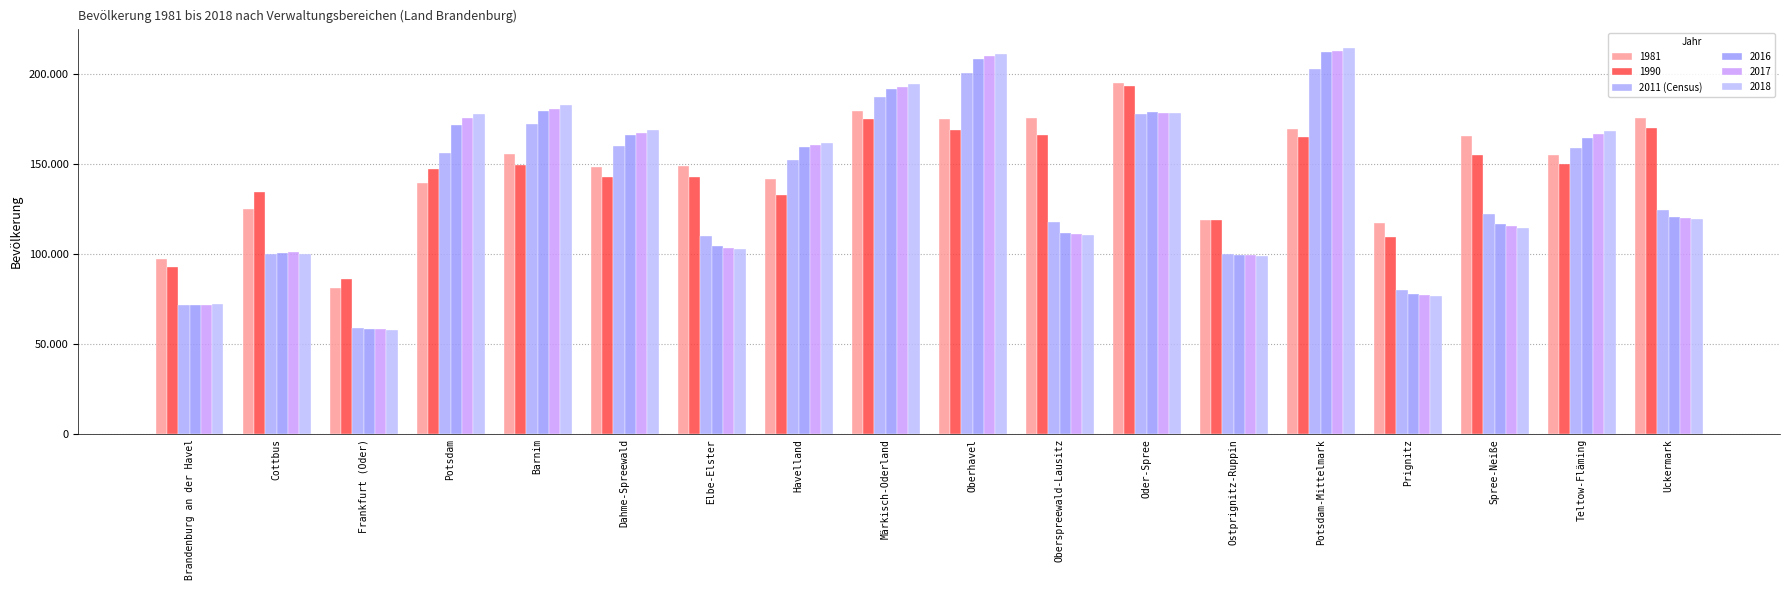

Does the chart contain any negative values?

No